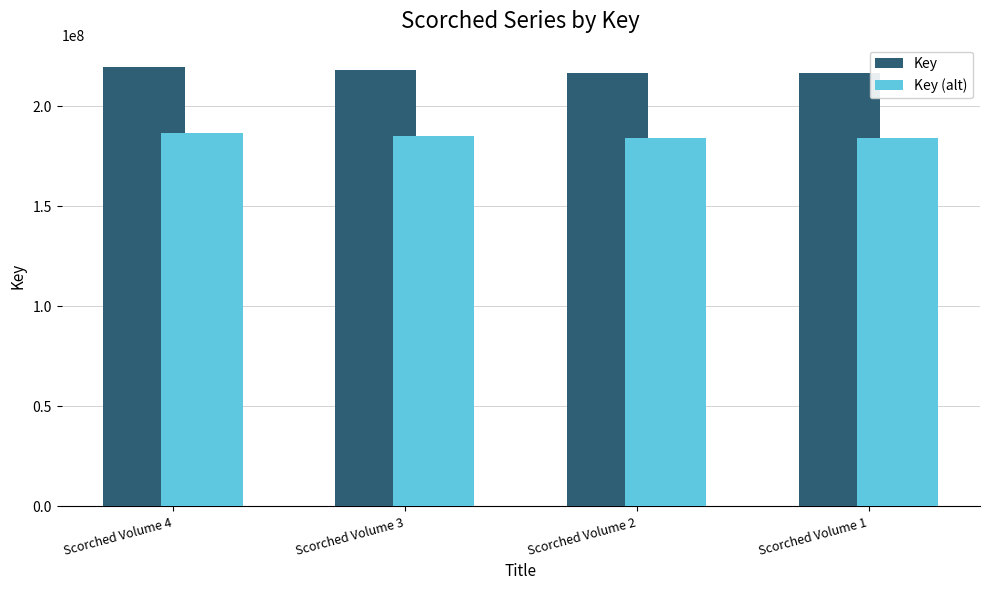

Where does the Key series first go above 218046503?

Scorched Volume 4